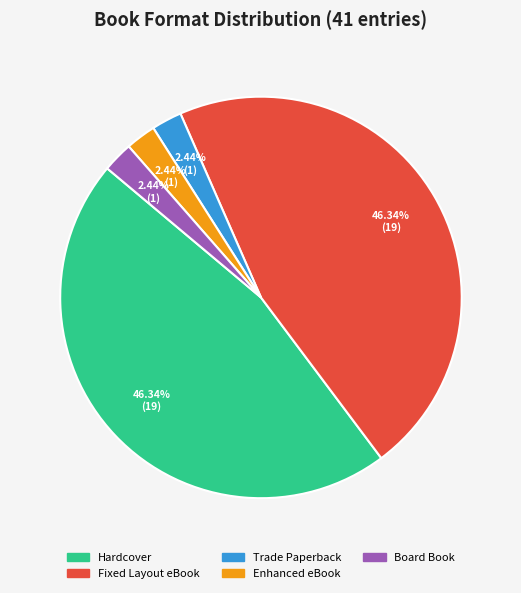

What is the ratio of the value at Trade Paperback to the value at Hardcover?

0.1